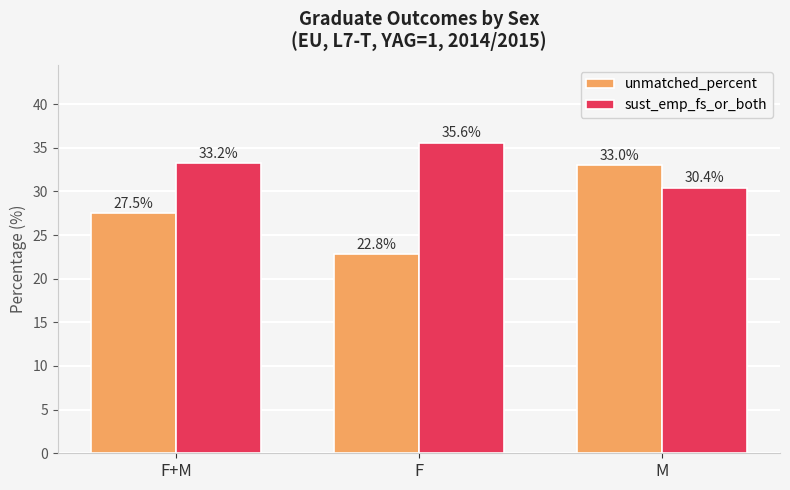

What is the minimum value for sust_emp_fs_or_both?

30.4